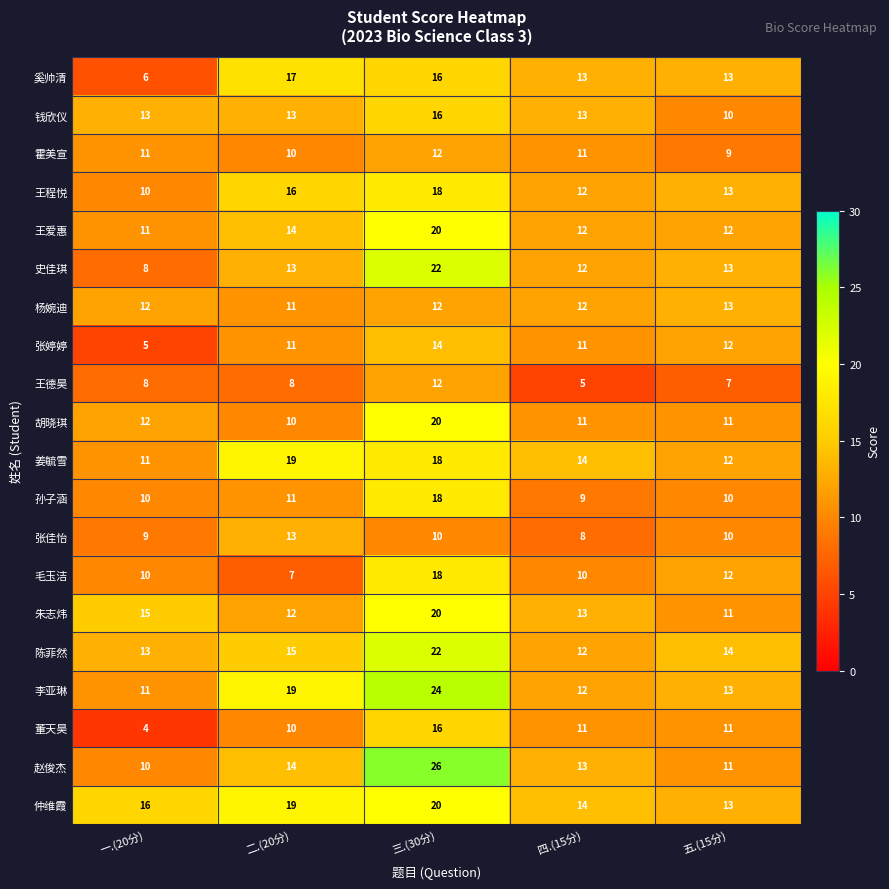

Which series changed the most between 三.(30分) and 五.(15分)?

赵俊杰